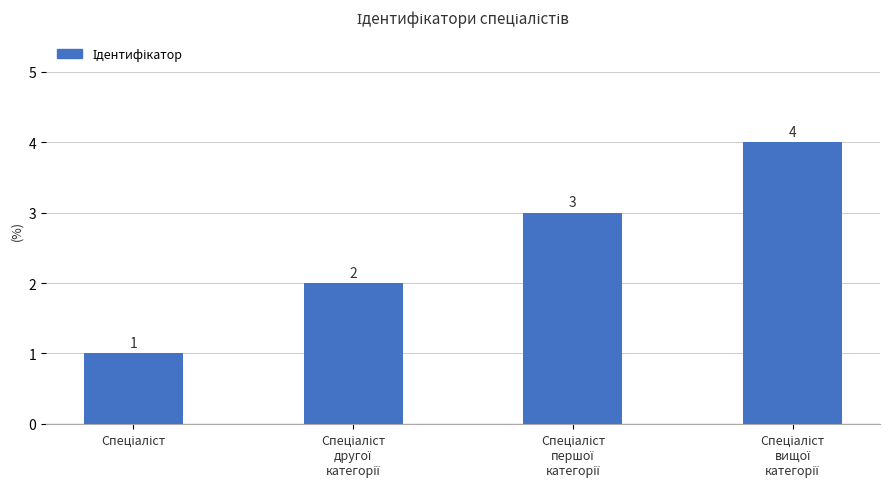

What is the value of the 2nd bar from the left?

2